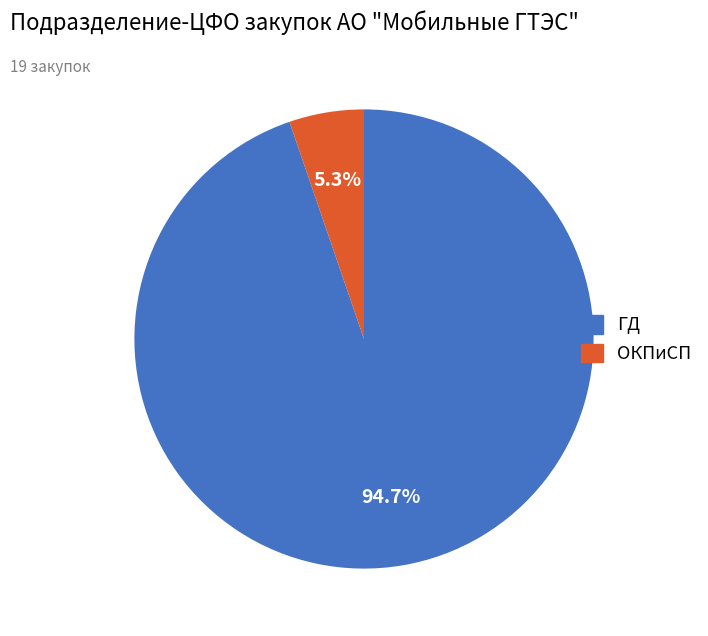

Which has a higher value, ГД or ОКПиСП?

ГД